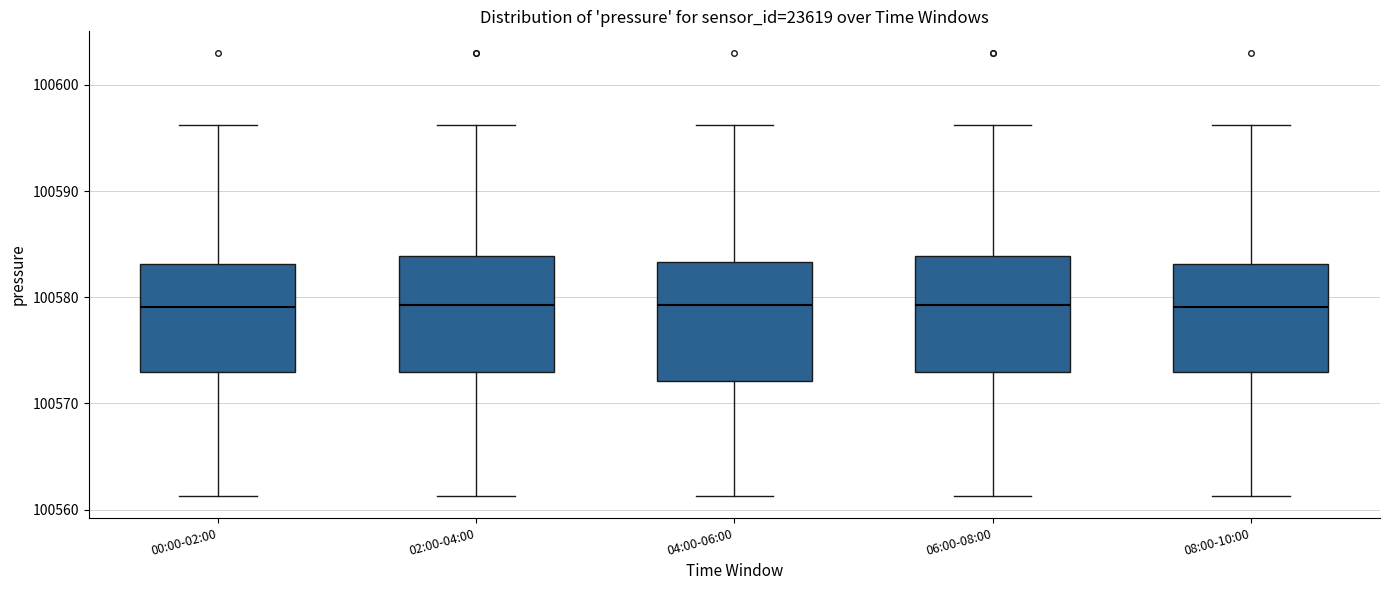

Where is the upper edge of the box for 04:00-06:00 on the y-axis? The values are not printed on the chart, so give them approximately, as read against the axis.

100583